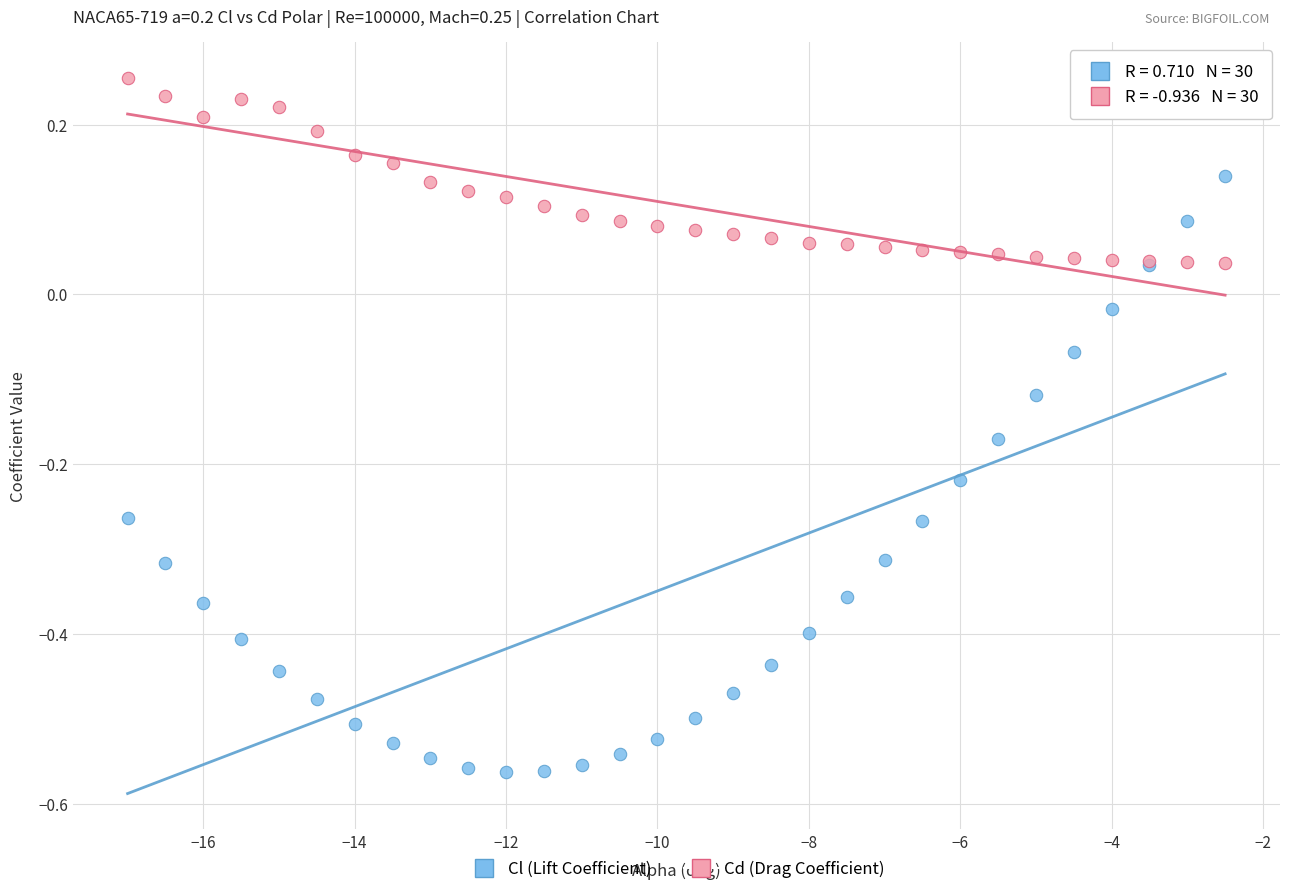

Which series contains the lowest Y value?

Cl (Lift Coefficient)